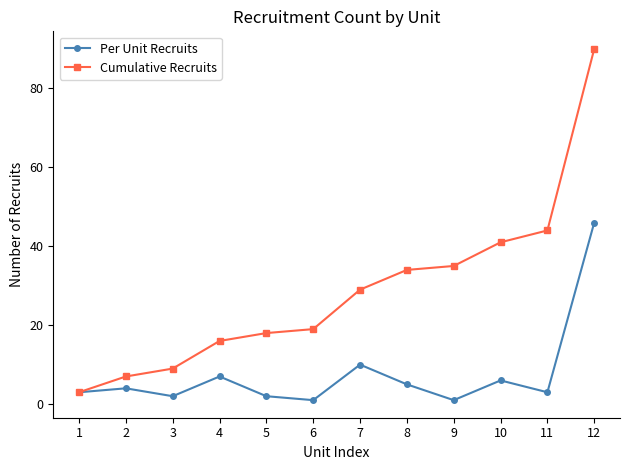

Reading left to right, extract all data points from this chart.

Per Unit Recruits: 1=3	2=4	3=2	4=7	5=2	6=1	7=10	8=5	9=1	10=6	11=3	12=46
Cumulative Recruits: 1=3	2=7	3=9	4=16	5=18	6=19	7=29	8=34	9=35	10=41	11=44	12=90